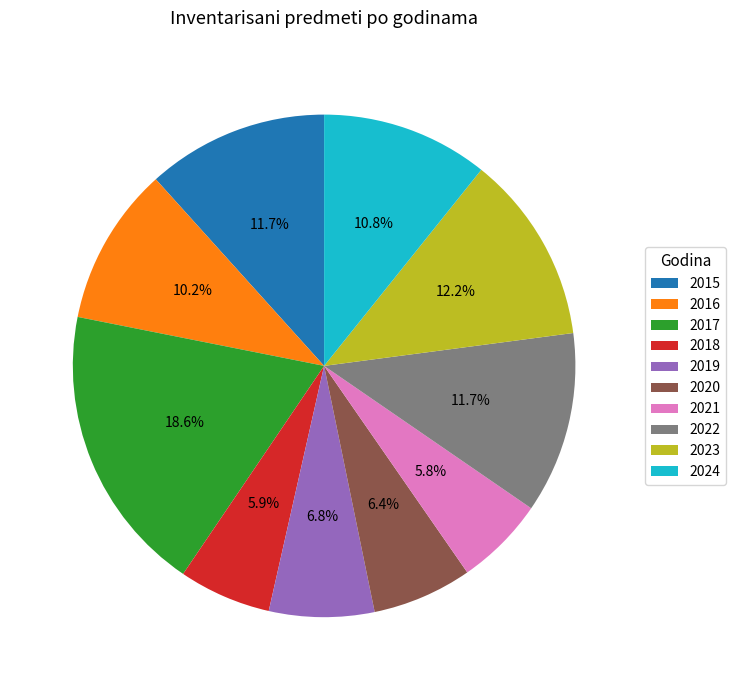

Is it true that 2018 is 15% of the pie?

False